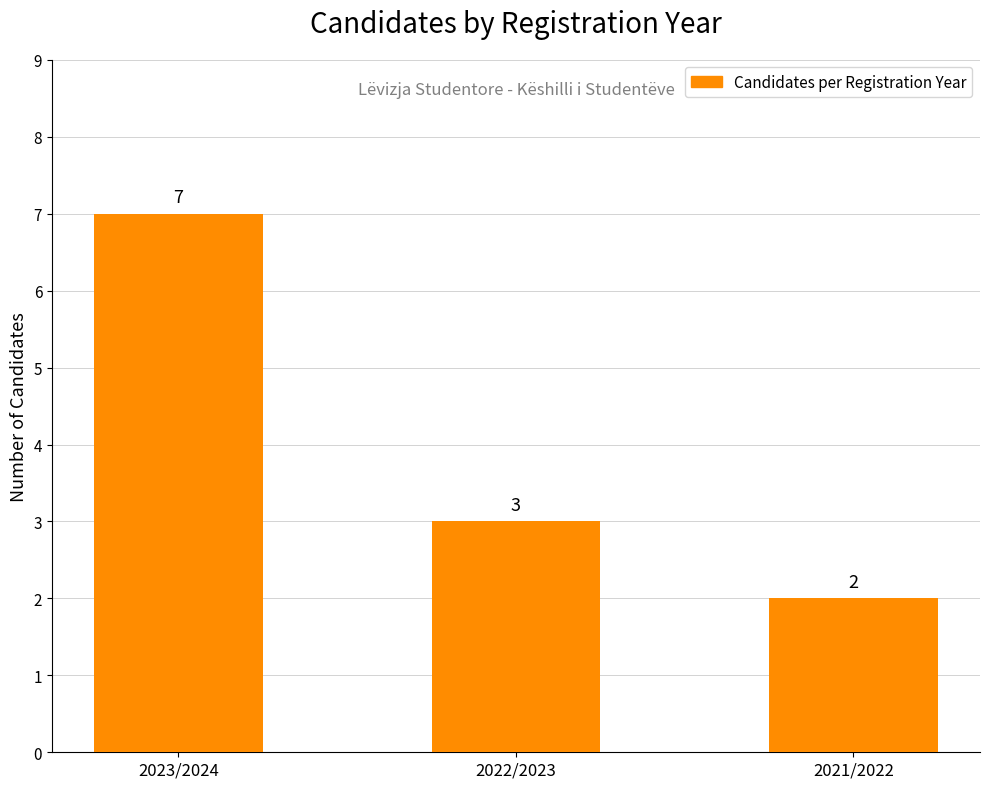

Reading left to right, transcribe all the data shown in this chart.

2023/2024=7	2022/2023=3	2021/2022=2